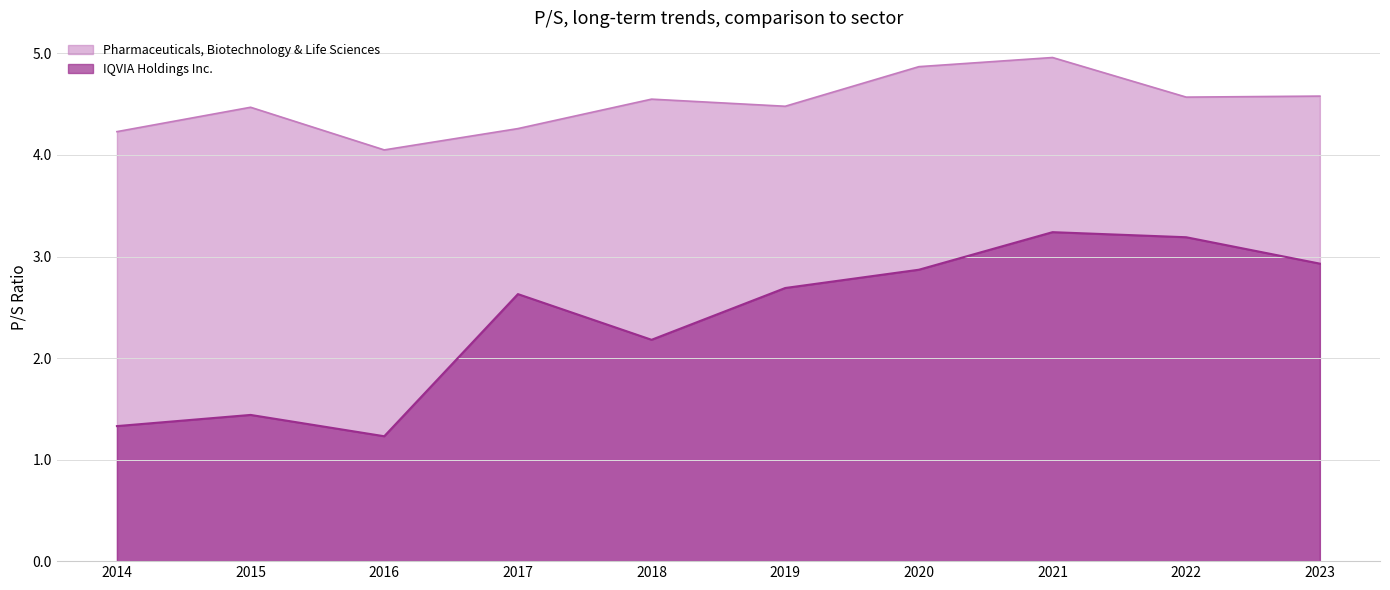

What is the lowest value of the IQVIA Holdings Inc. series?

1.2